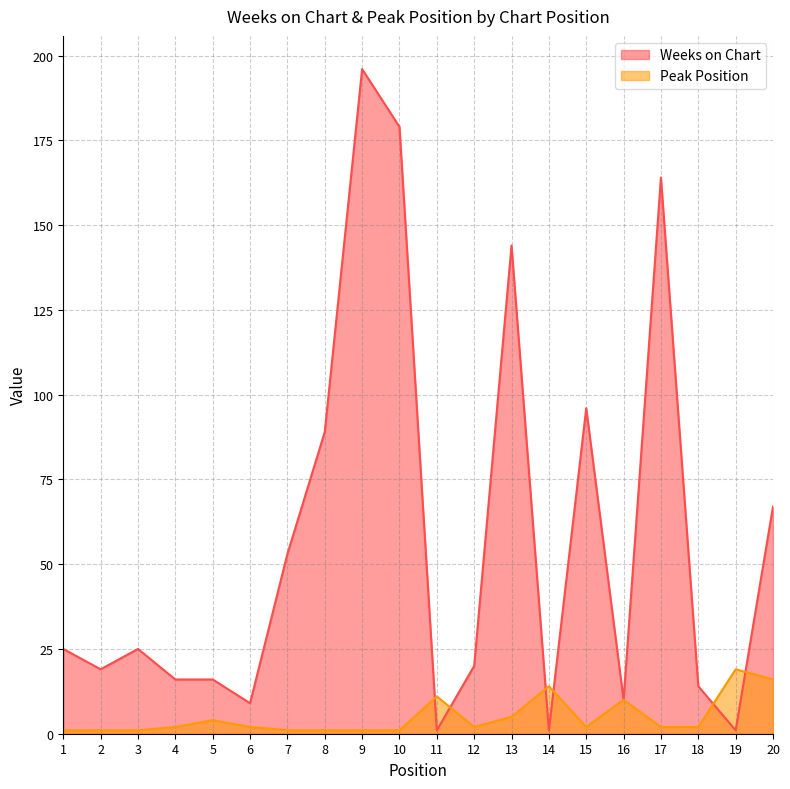

How many values in the Peak Position series are below 2?

7